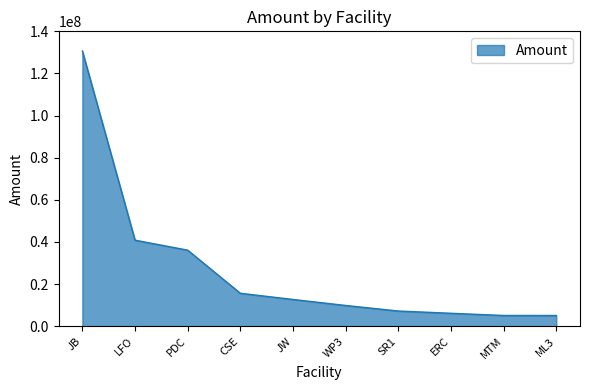

What is the difference between the values at SR1 and CSE?

8422496.6